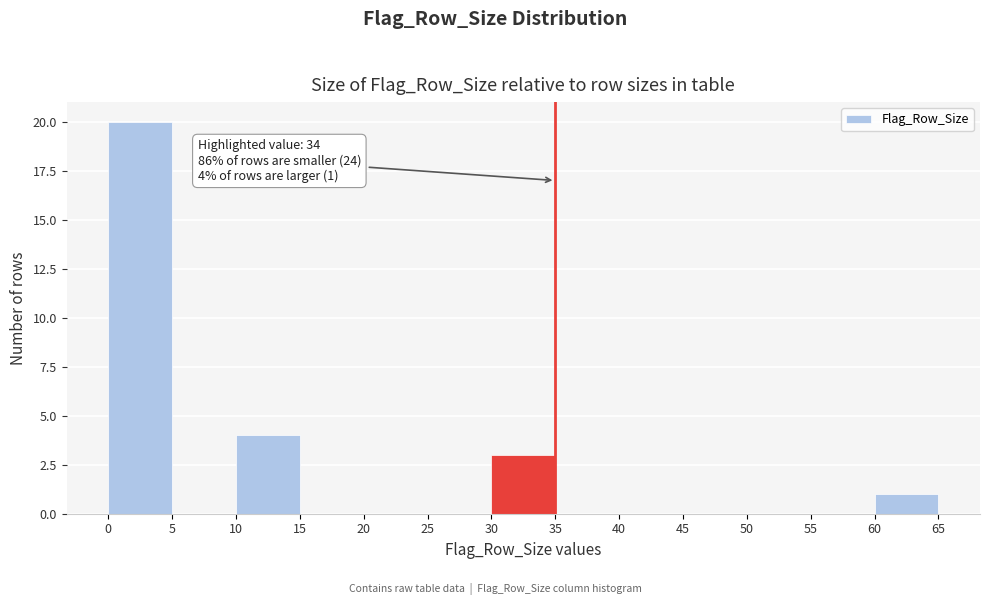

Over which range of the x-axis is the bar tallest?

0 to 5